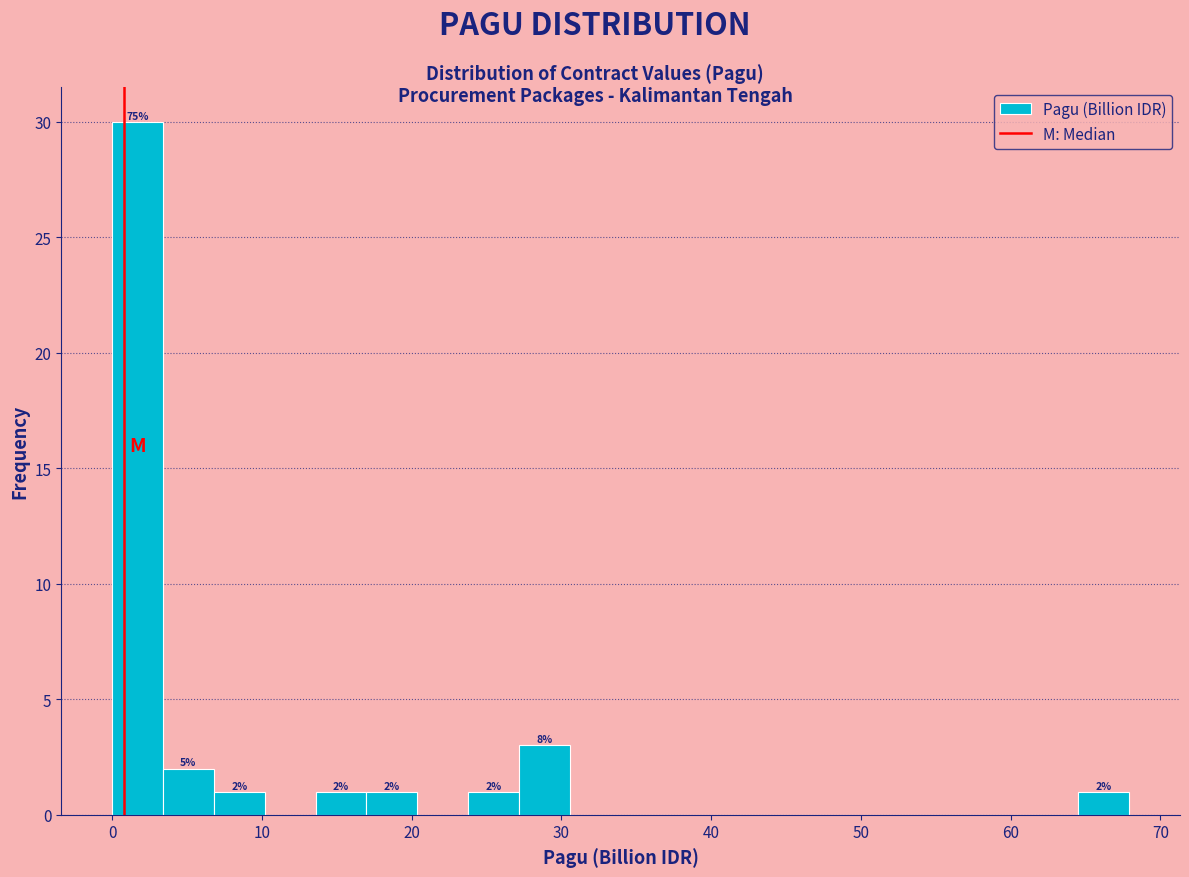

Around what value on the x-axis is the tallest bar? Give the approximate position of its centre, as read against the axis.

2